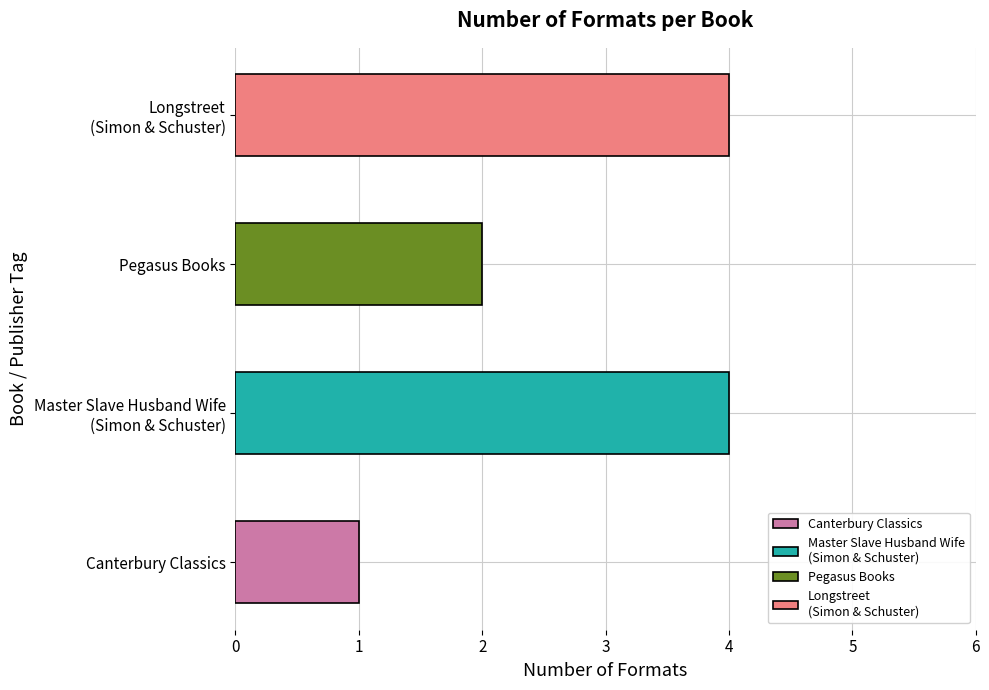

What is the difference between the maximum and second lowest values?

2